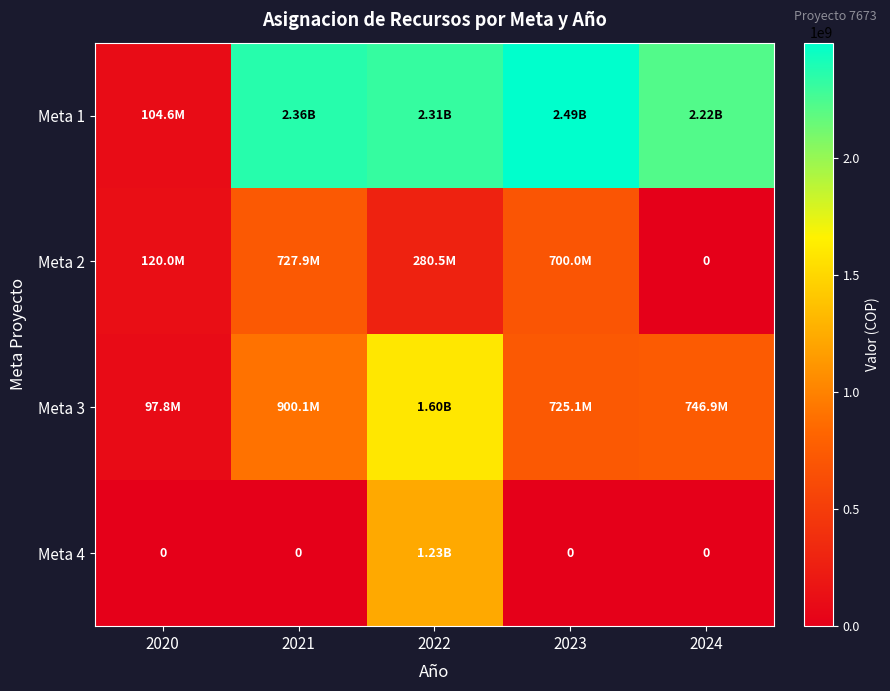

At which label does Meta 3 reach its peak?

2022